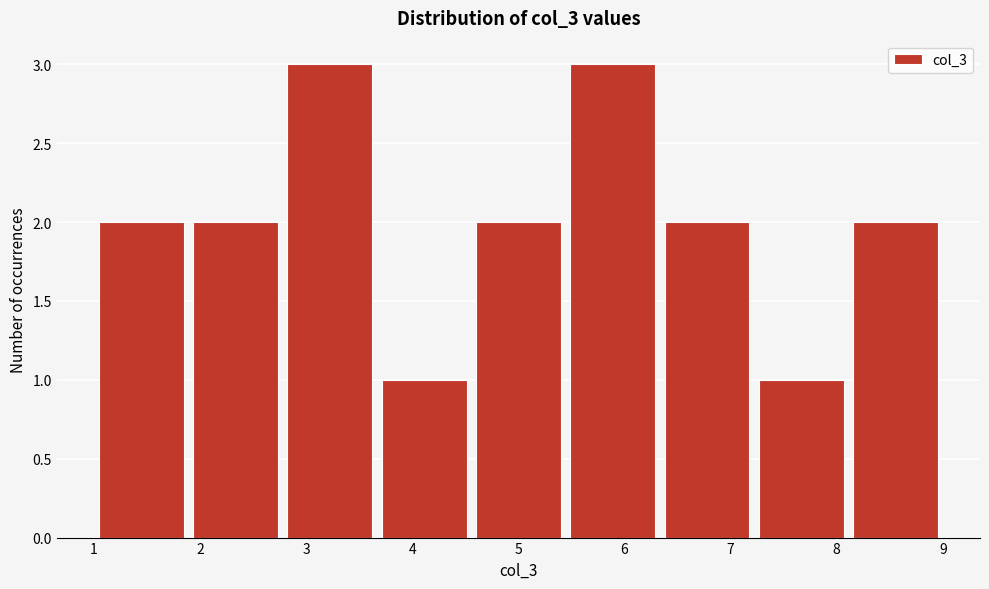

Reading left to right, list every bar in this chart as the range it spans on the x-axis followed by its height. Neither the bar edges nor the heights are printed on the chart, so give them approximately, as read against the axes.

1.0 to 1.9: 2
1.9 to 2.8: 2
2.8 to 3.7: 3
3.7 to 4.6: 1
4.6 to 5.4: 2
5.4 to 6.3: 3
6.3 to 7.2: 2
7.2 to 8.1: 1
8.1 to 9.0: 2